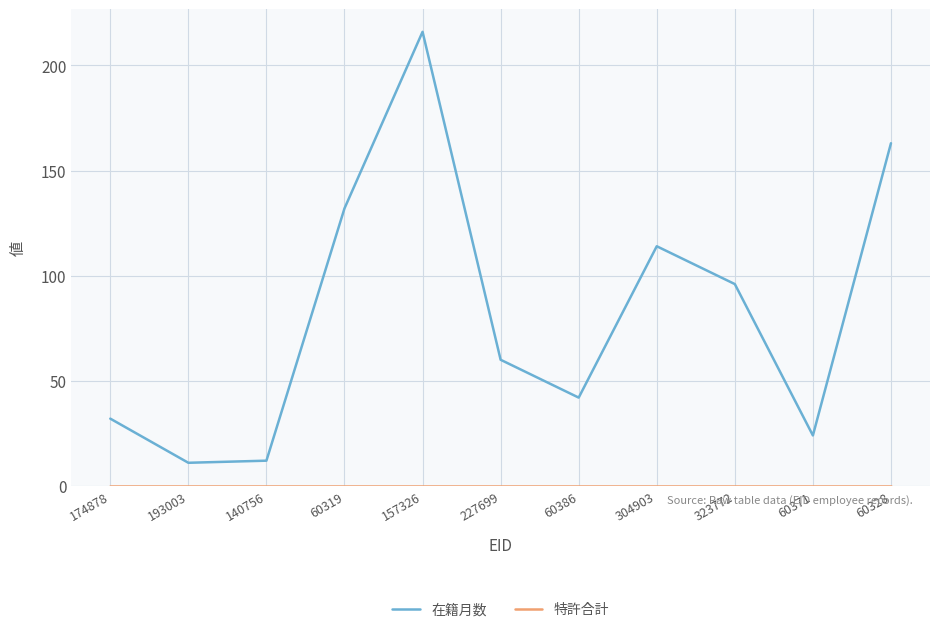

What position from the right is 193003?

10